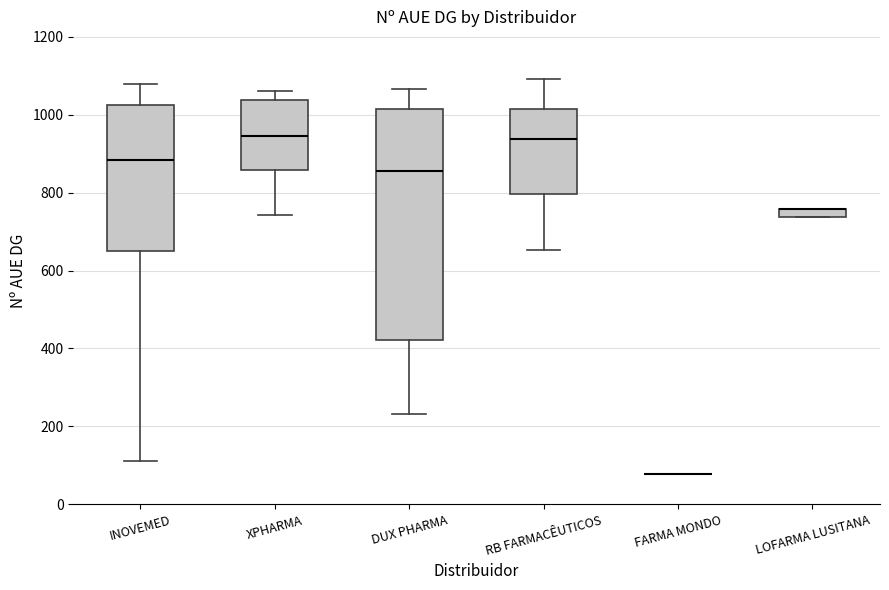

Where does the lower whisker of the box for INOVEMED end on the y-axis? The values are not printed on the chart, so give them approximately, as read against the axis.

120